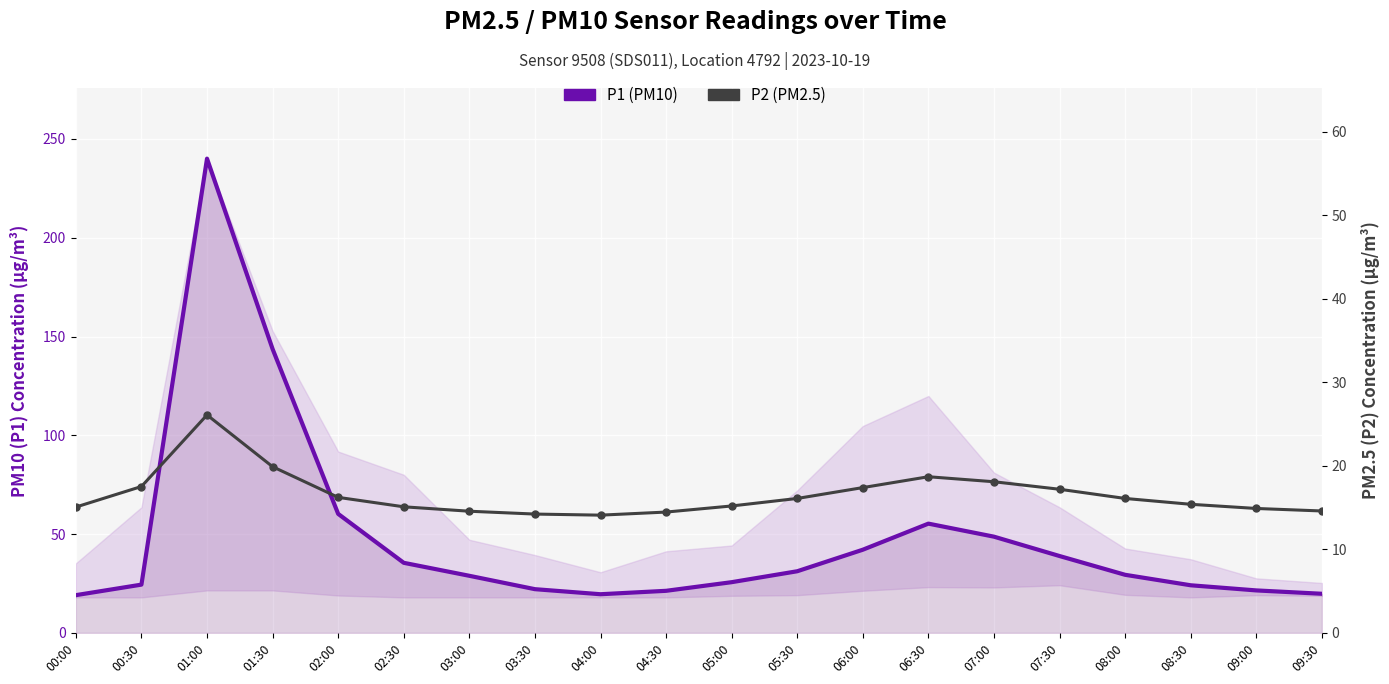

What is the total value across all series at 02:30?

50.6